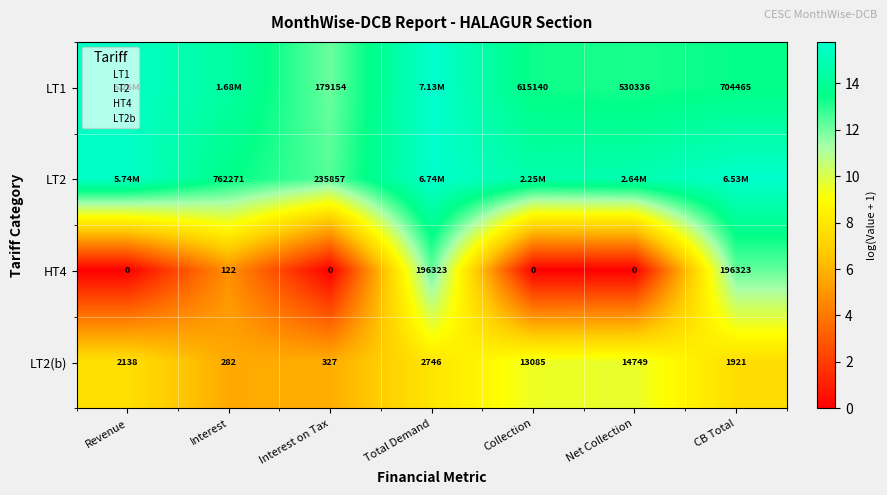

What is the sum of all HT4 values?

29.2